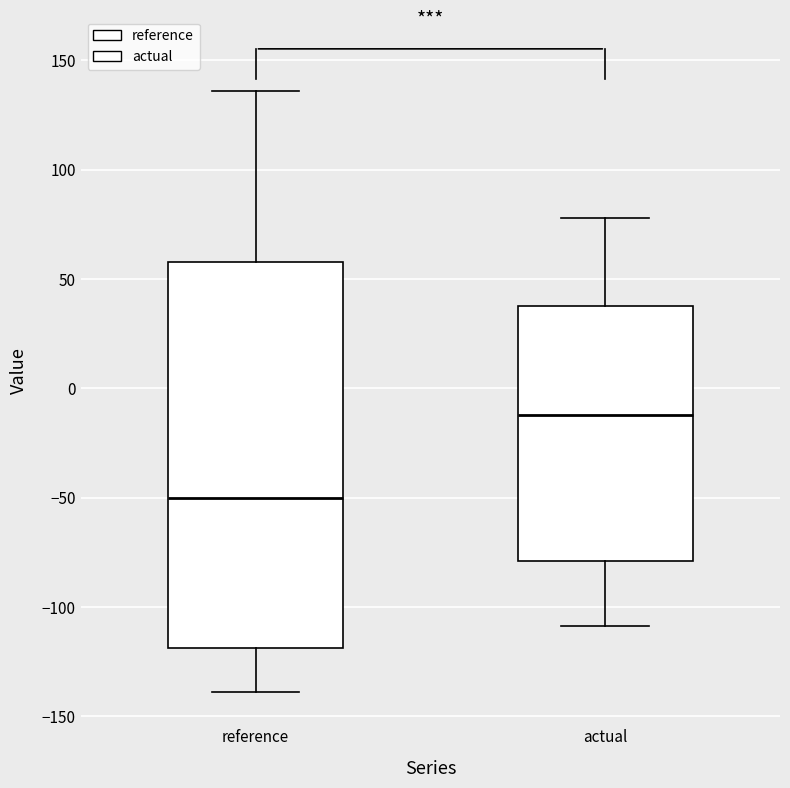

Which box's median line is the highest?

actual